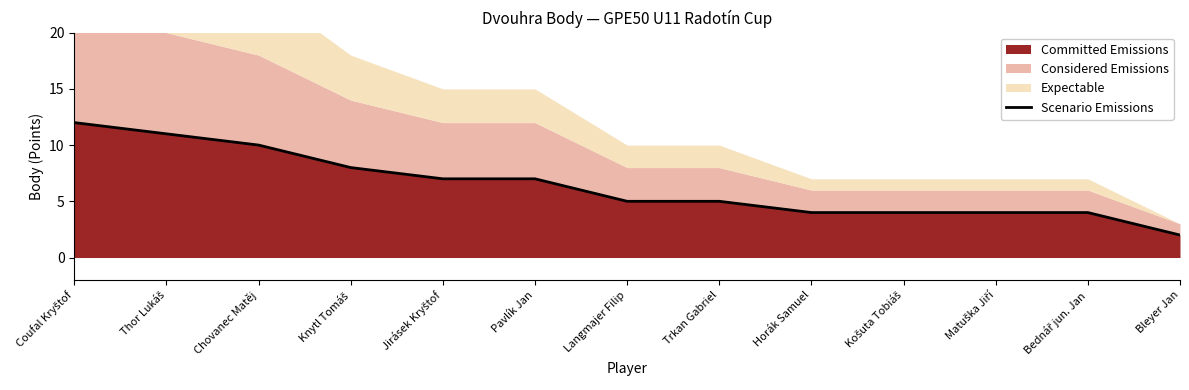

True or false: there are more than 2 points higher than both neighbors.

False